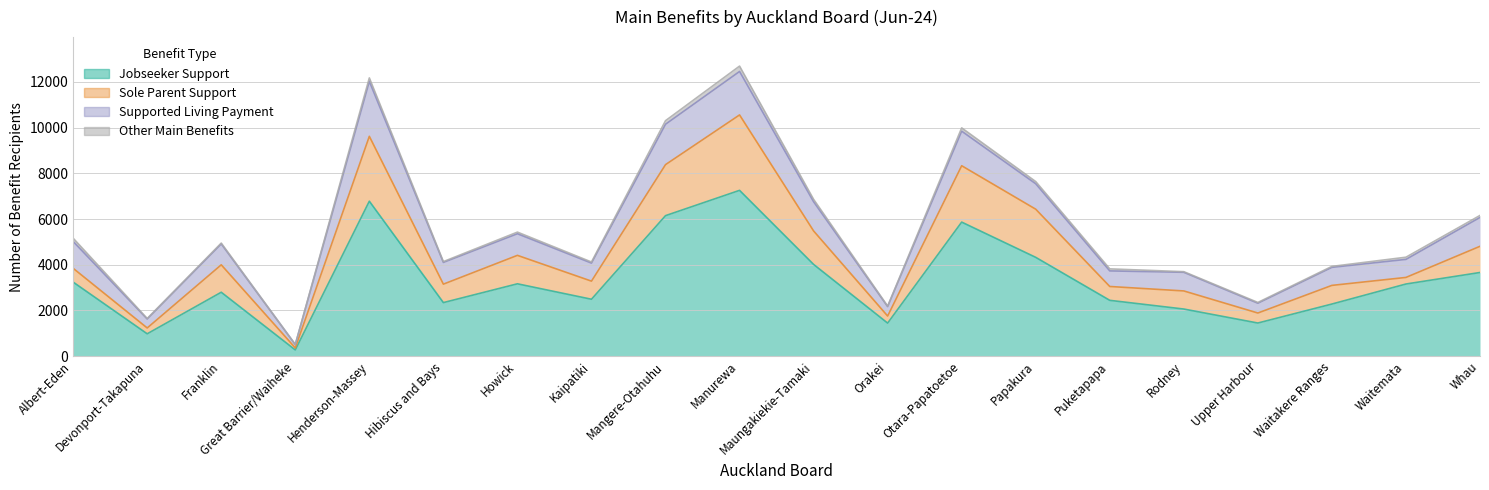

How many values in the Sole Parent Support series exceed 816?

9